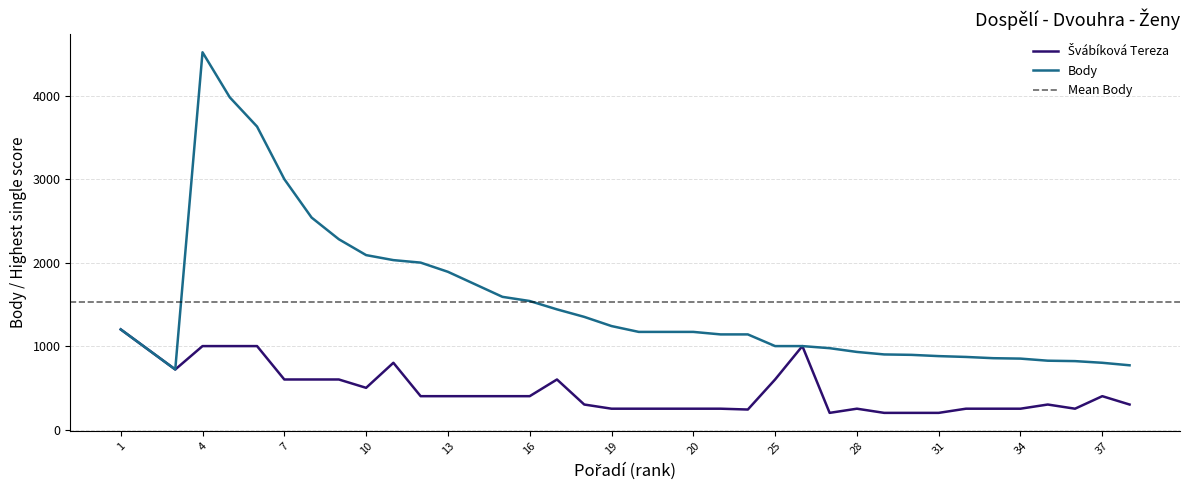

Which series has the widest spread of values?

Body